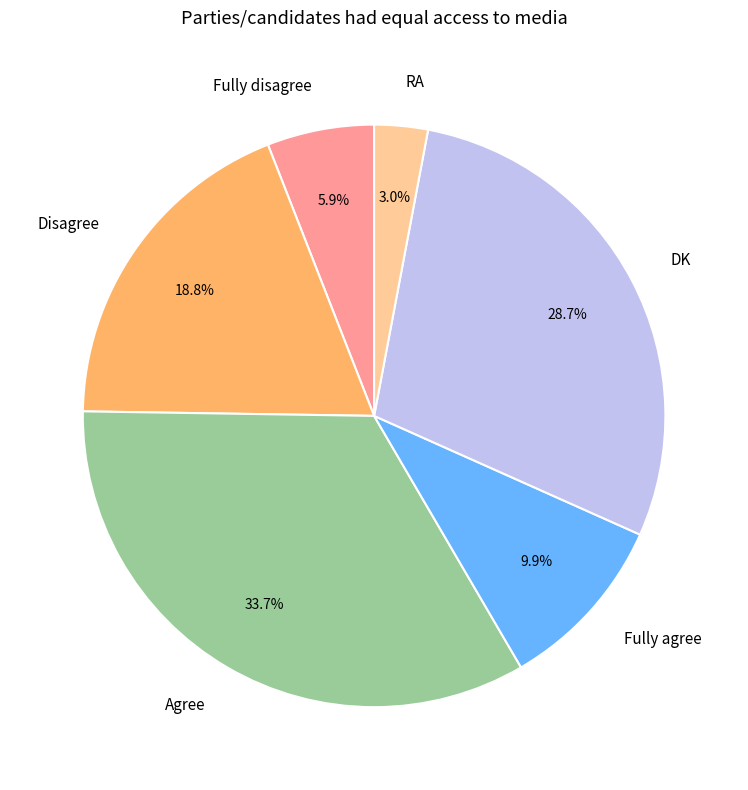

What is the ratio of the value at Fully disagree to the value at DK?

0.2